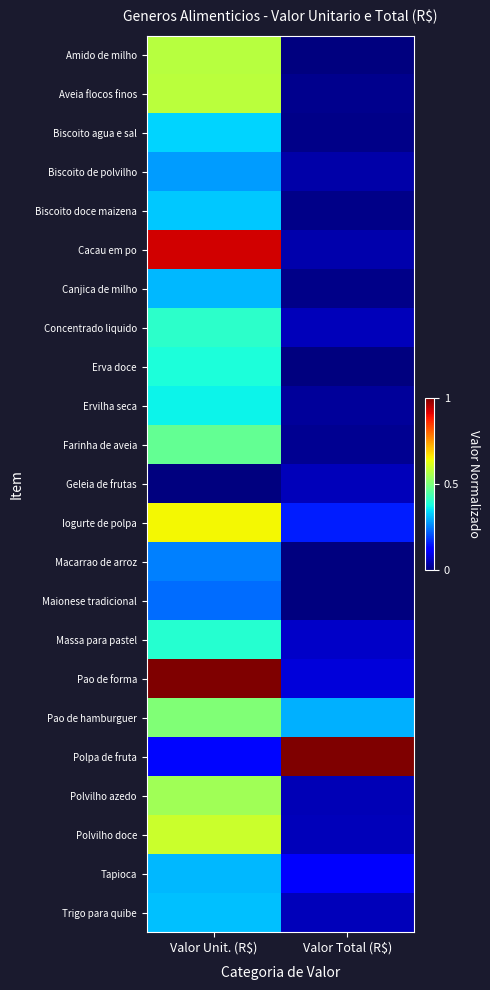

What is the total value across all series at Valor Total (R$)?

2.1